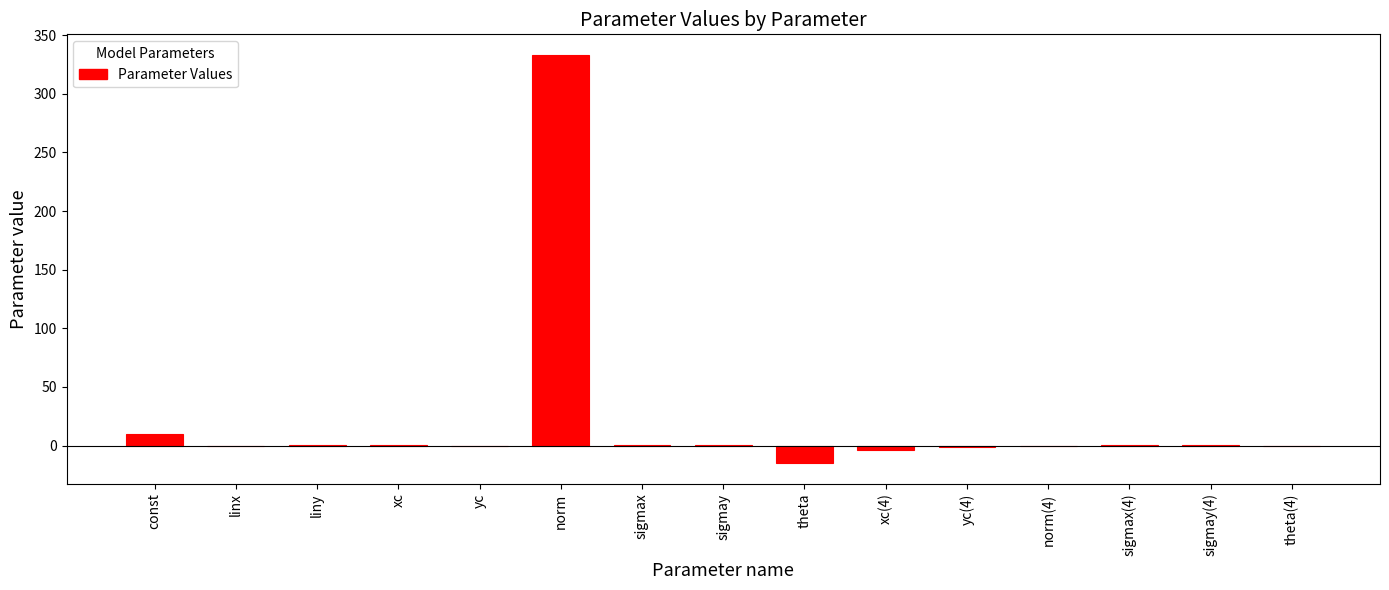

What is the greatest value displayed?

333.3